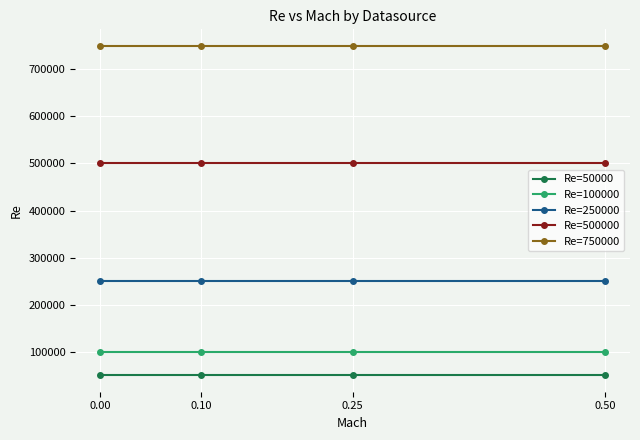

What is the total value across all series at 0.50?

1650000